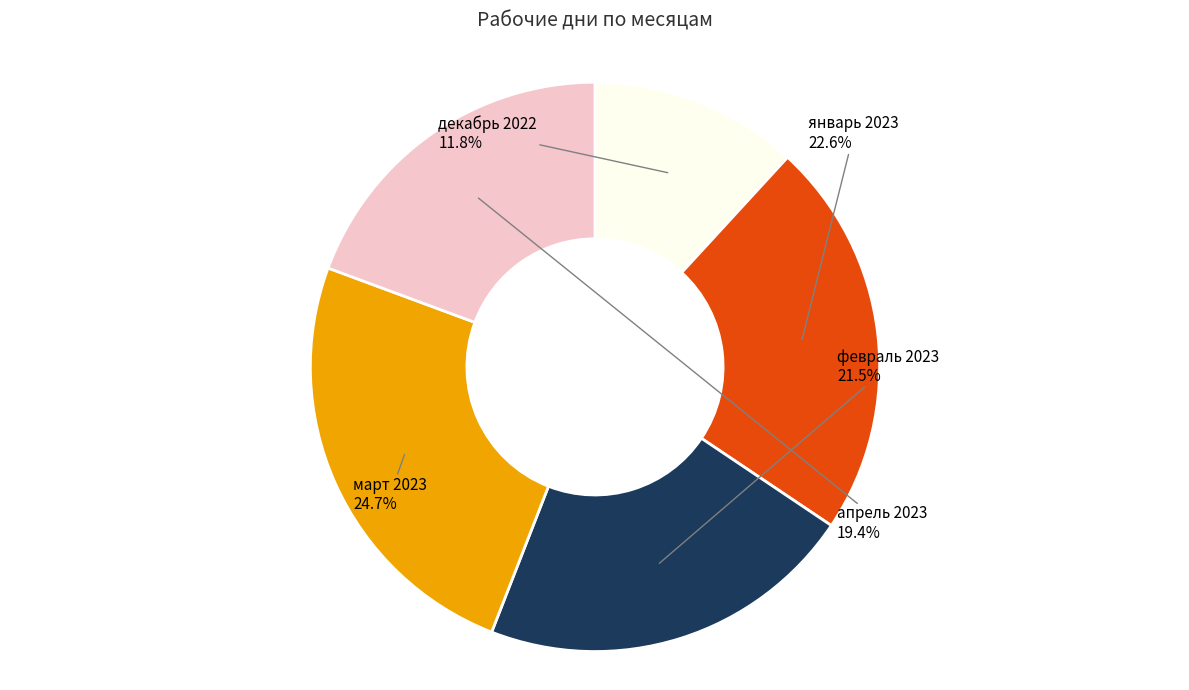

Is there any slice that represents more than half of the pie?

No